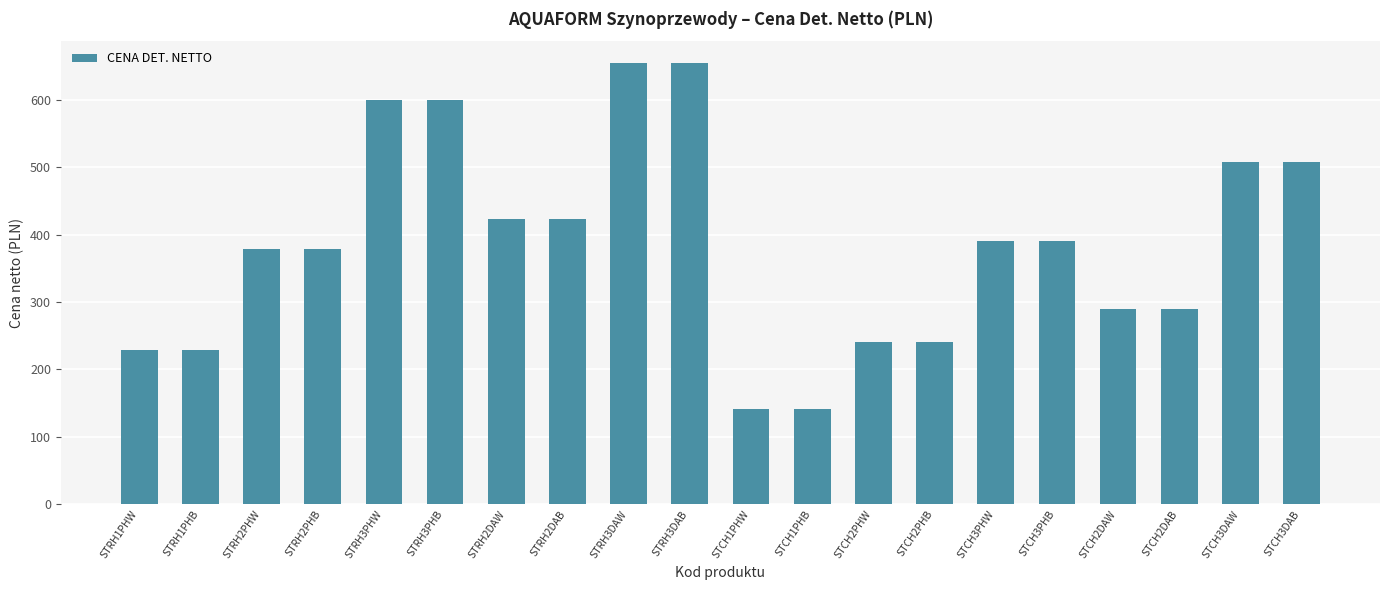

What is the label of the 8th bar from the left?

STRH2DAB